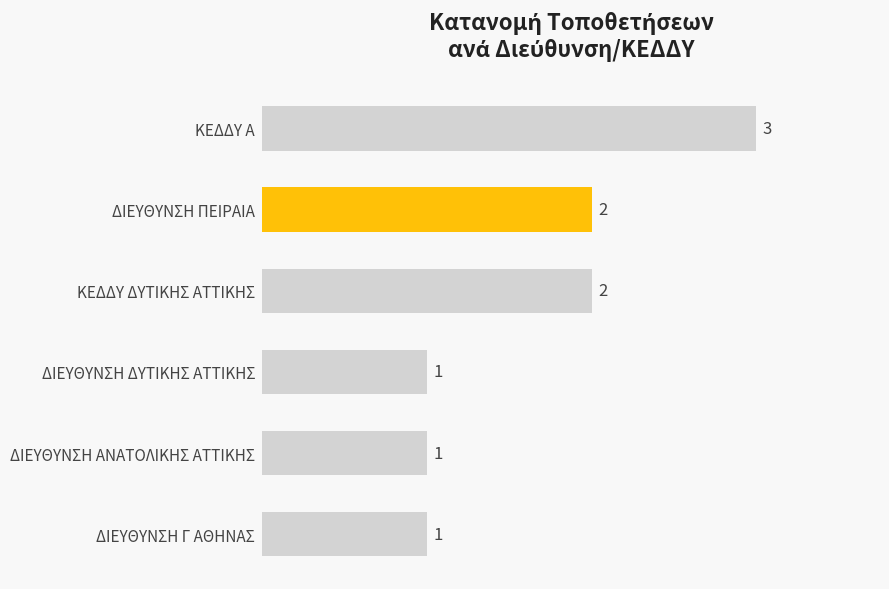

Reading bottom to top, transcribe all the data shown in this chart.

ΔΙΕΥΘΥΝΣΗ Γ ΑΘΗΝΑΣ=1	ΔΙΕΥΘΥΝΣΗ ΑΝΑΤΟΛΙΚΗΣ ΑΤΤΙΚΗΣ=1	ΔΙΕΥΘΥΝΣΗ ΔΥΤΙΚΗΣ ΑΤΤΙΚΗΣ=1	ΚΕΔΔΥ ΔΥΤΙΚΗΣ ΑΤΤΙΚΗΣ=2	ΔΙΕΥΘΥΝΣΗ ΠΕΙΡΑΙΑ=2	ΚΕΔΔΥ Α=3